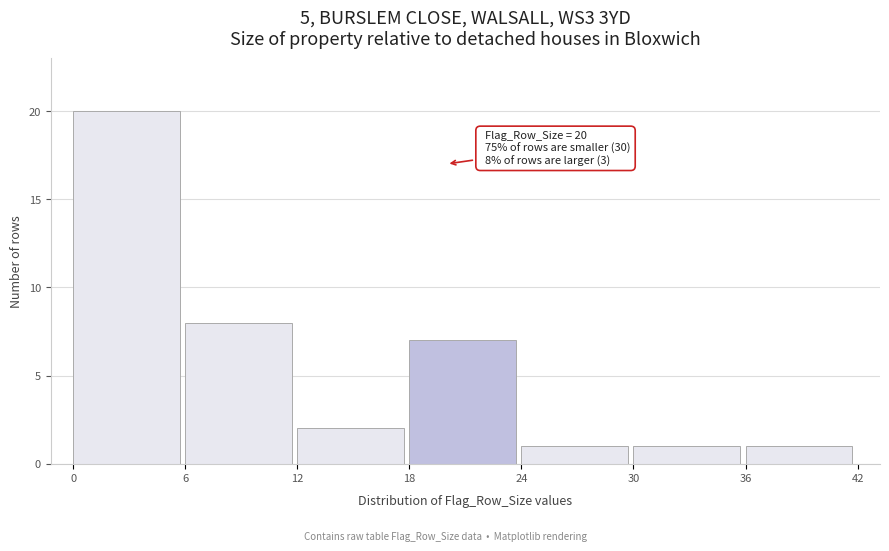

Over which range of the x-axis is the bar tallest?

0 to 6